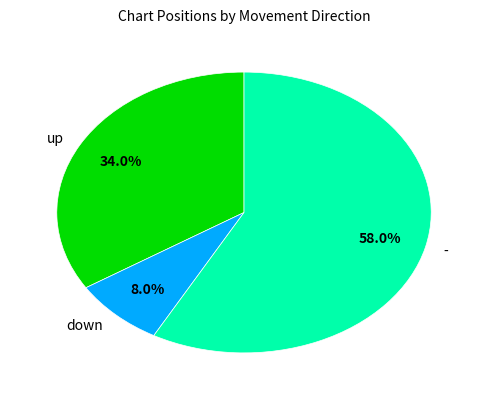

To the nearest percent, what is the average slice percentage?

33%